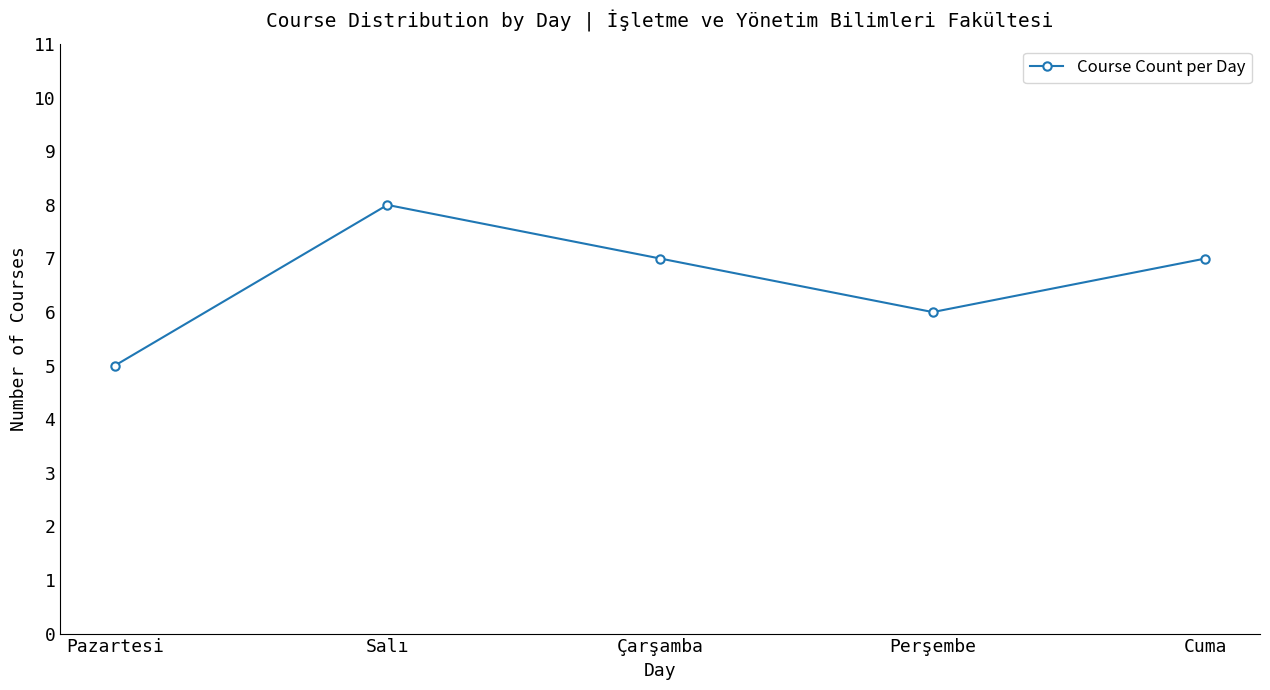

Which category has the highest value across all series?

Salı